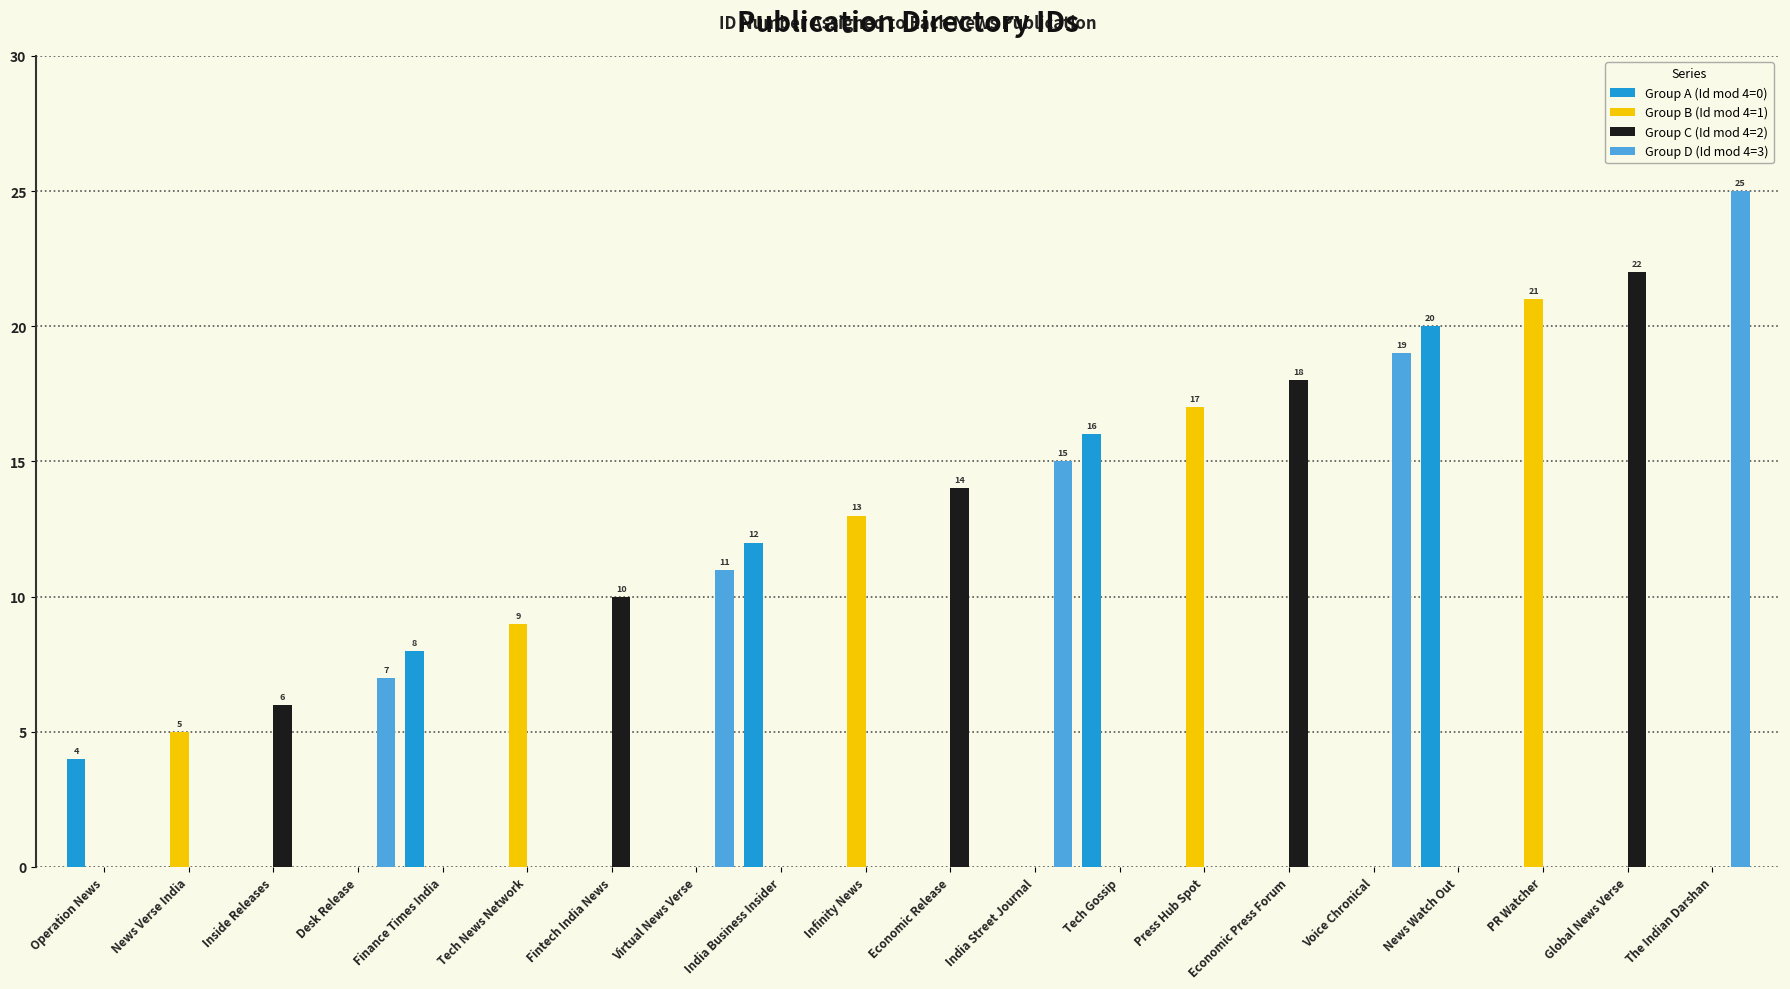

Reading right to left, transcribe all the data shown in this chart.

Group A (Id mod 4=0): 0	0	0	20	0	0	0	16	0	0	0	12	0	0	0	8	0	0	0	4
Group B (Id mod 4=1): 0	0	21	0	0	0	17	0	0	0	13	0	0	0	9	0	0	0	5	0
Group C (Id mod 4=2): 0	22	0	0	0	18	0	0	0	14	0	0	0	10	0	0	0	6	0	0
Group D (Id mod 4=3): 25	0	0	0	19	0	0	0	15	0	0	0	11	0	0	0	7	0	0	0